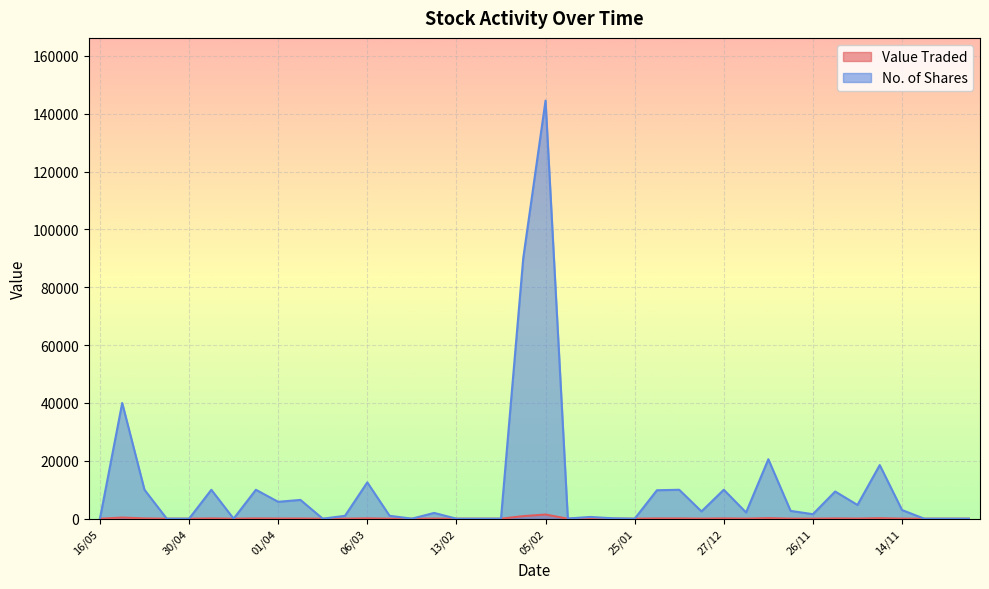

Count the number of categories in the chart.

40